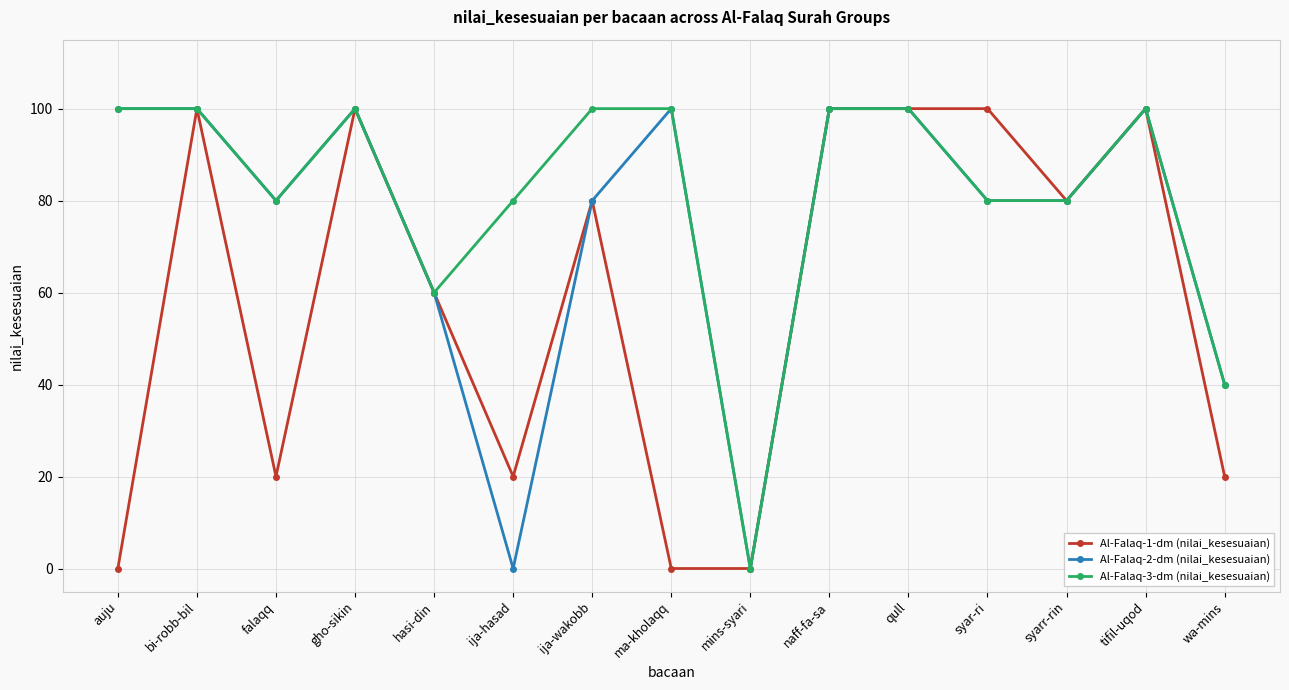

Rank the series by their average value, from highest to lowest.

Al-Falaq-3-dm (nilai_kesesuaian), Al-Falaq-2-dm (nilai_kesesuaian), Al-Falaq-1-dm (nilai_kesesuaian)